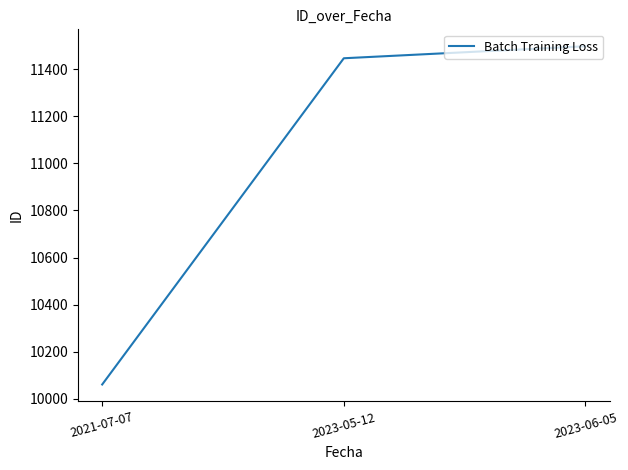

What is the difference between the maximum and minimum values?

1436